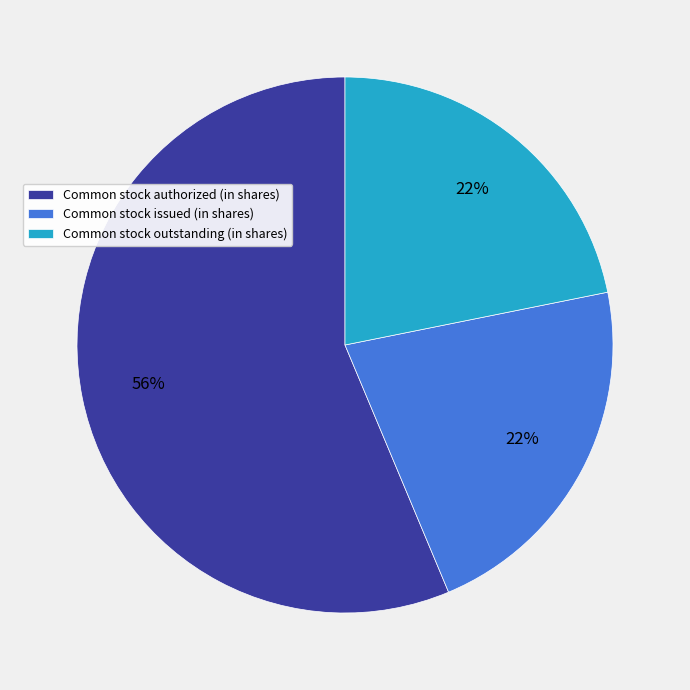

Combined, do Common stock authorized (in shares) and Common stock outstanding (in shares) account for over 50%?

Yes